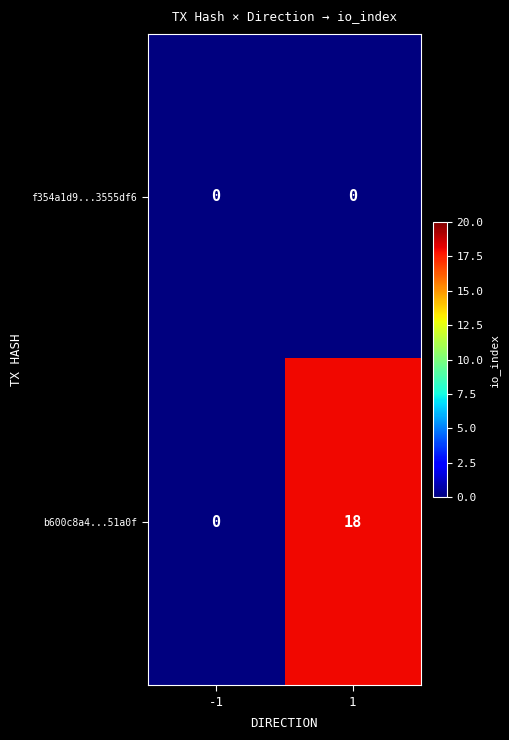

Is it true that b600c8a4...51a0f equals 0 at -1?

True